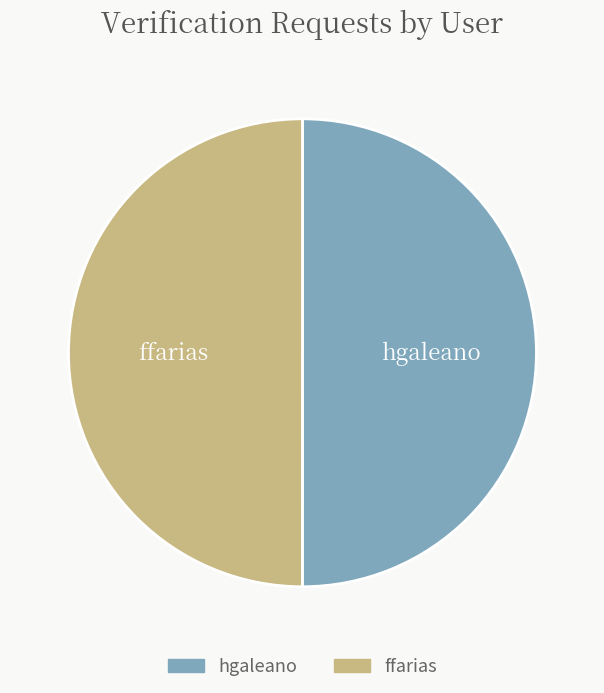

Count the number of slices in the pie.

2